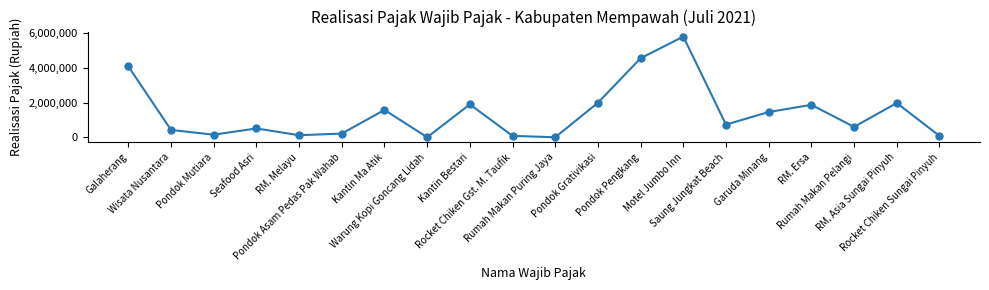

What is the change in value from Kantin Ma Atik to Rocket Chiken Gst. M. Taufik?

-1496400